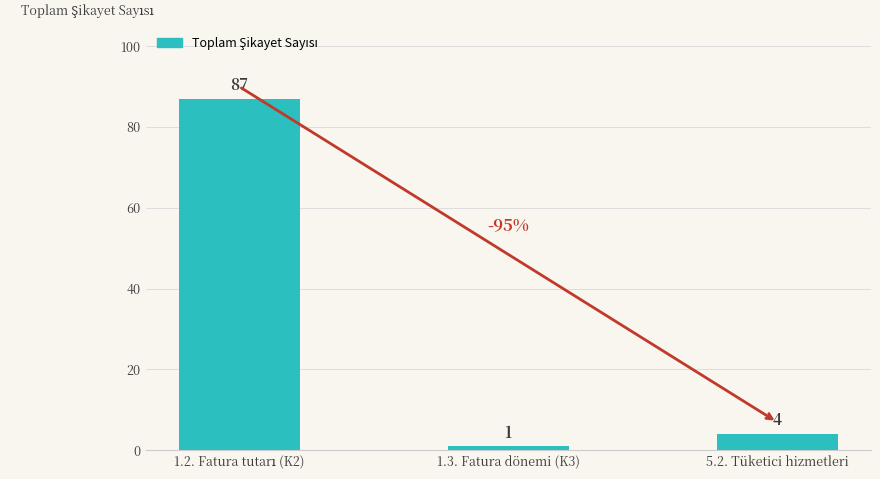

Approximately how many times larger is the value at 5.2. Tüketici hizmetleri compared to 1.3. Fatura dönemi (K3)?

4.0